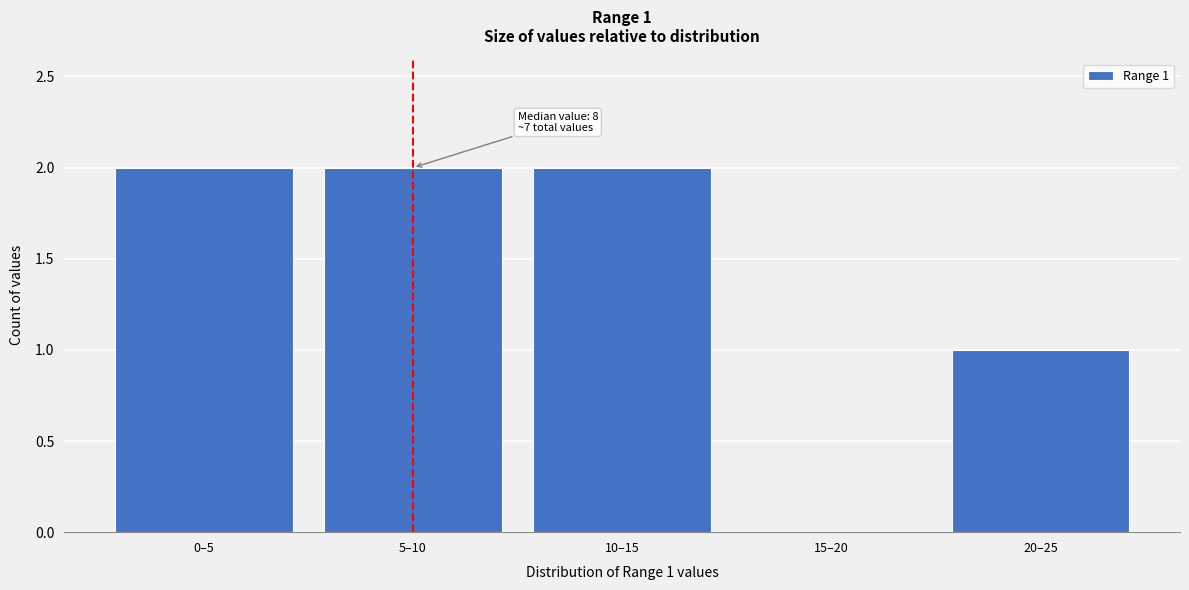

Reading left to right, list all the values displayed in this chart.

0–5=2	5–10=2	10–15=2	15–20=0	20–25=1